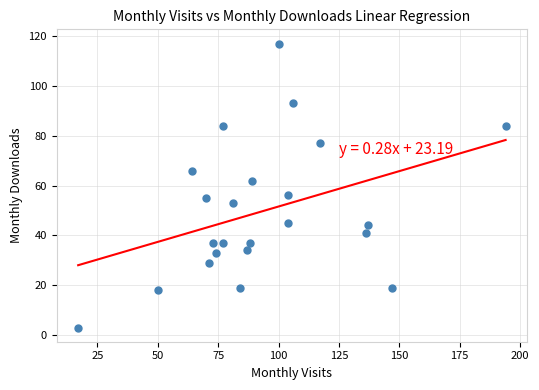

What Y value in the scatter plot is closest to 60?

62